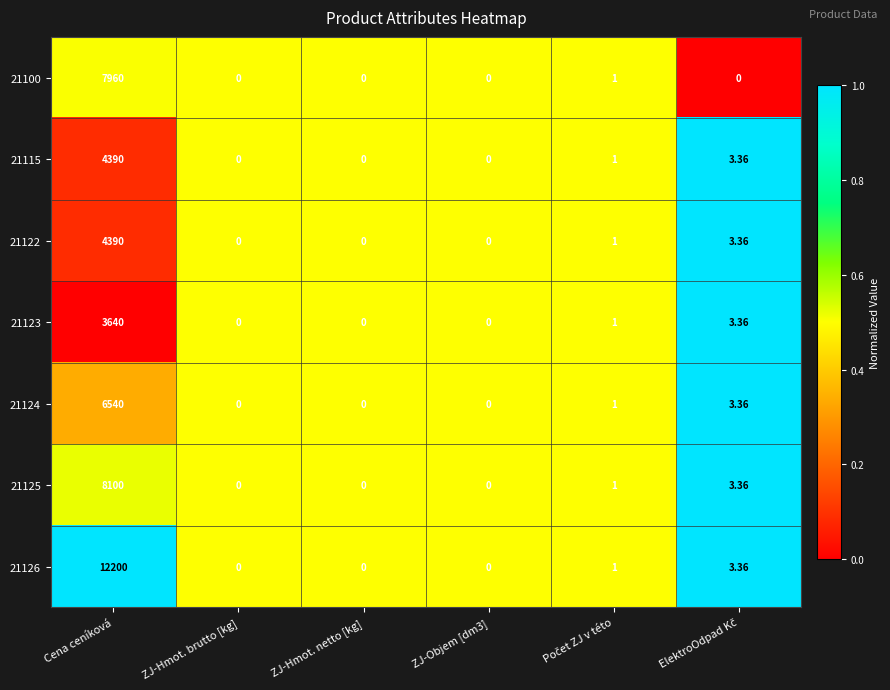

How many series are shown in this chart?

7